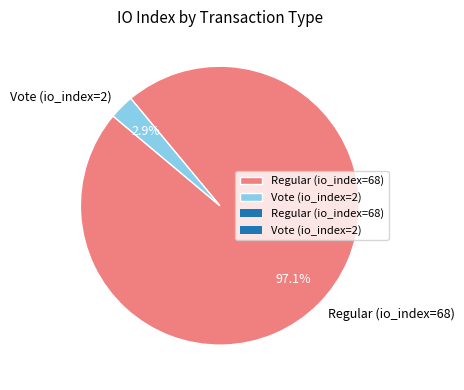

Between Regular (io_index=68) and Vote (io_index=2), which is larger?

Regular (io_index=68)